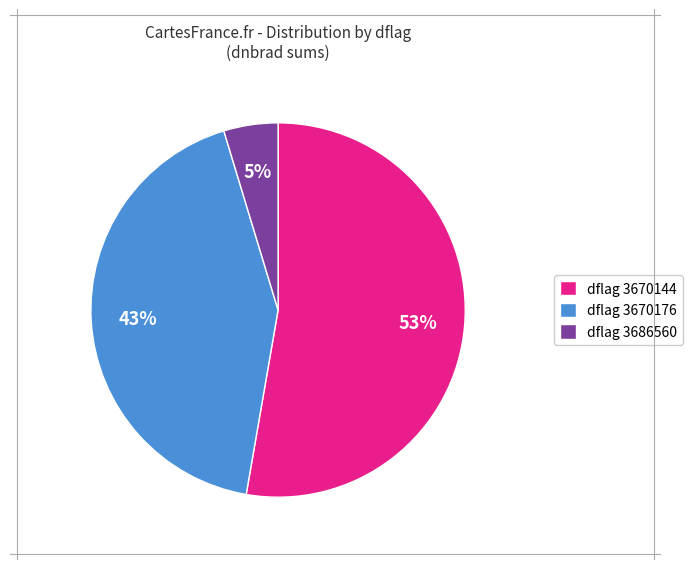

Which category has the biggest portion of the pie?

dflag 3670144